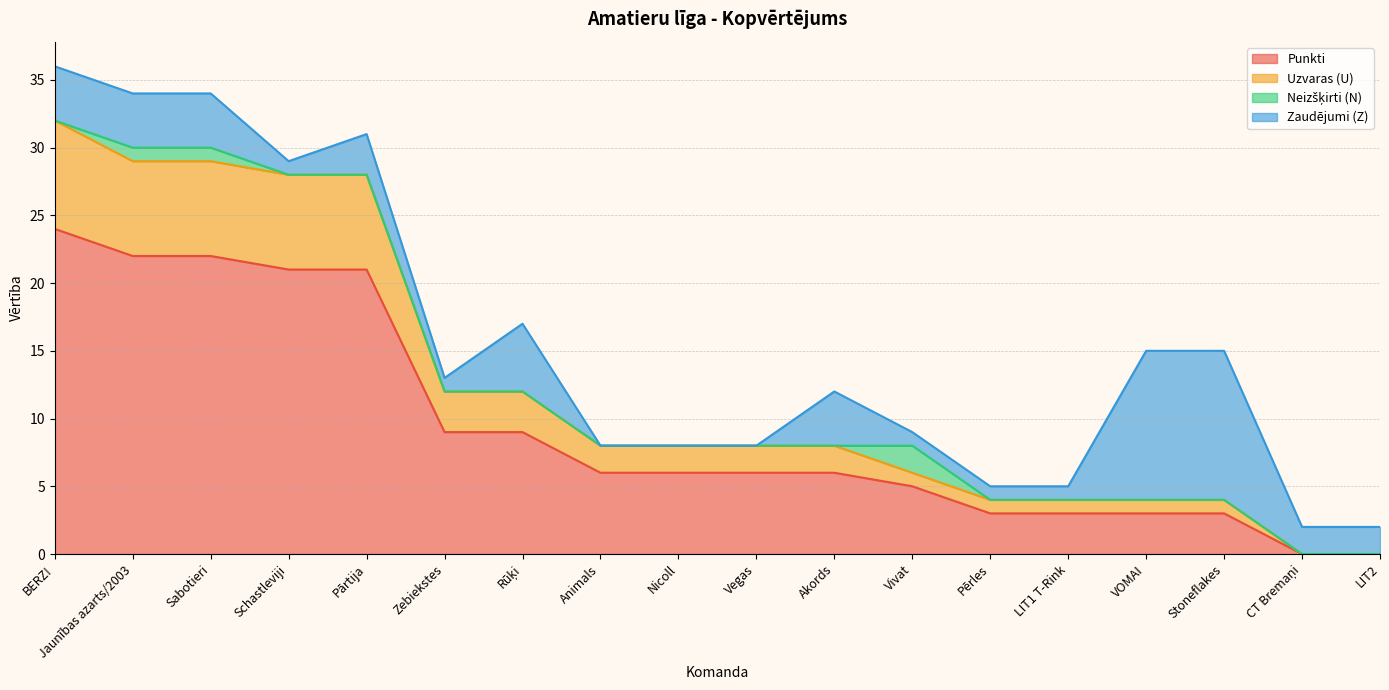

Is the value of Uzvaras (U) at Stoneflakes greater than the value of Punkti at CT Bremaņi?

Yes